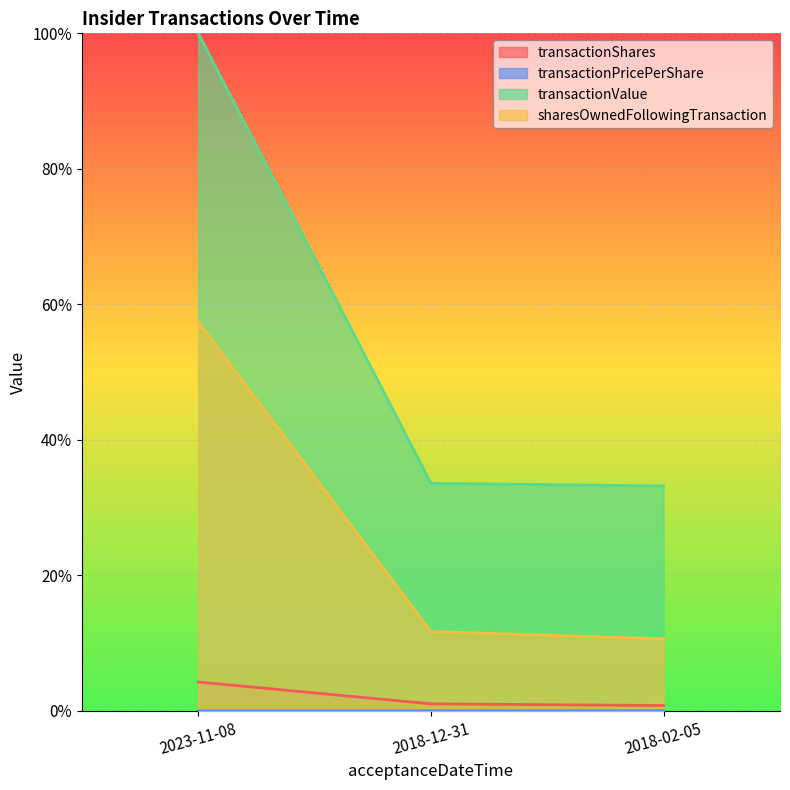

Is the value of sharesOwnedFollowingTransaction at 2018-02-05 greater than the value of transactionValue at 2023-11-08?

No